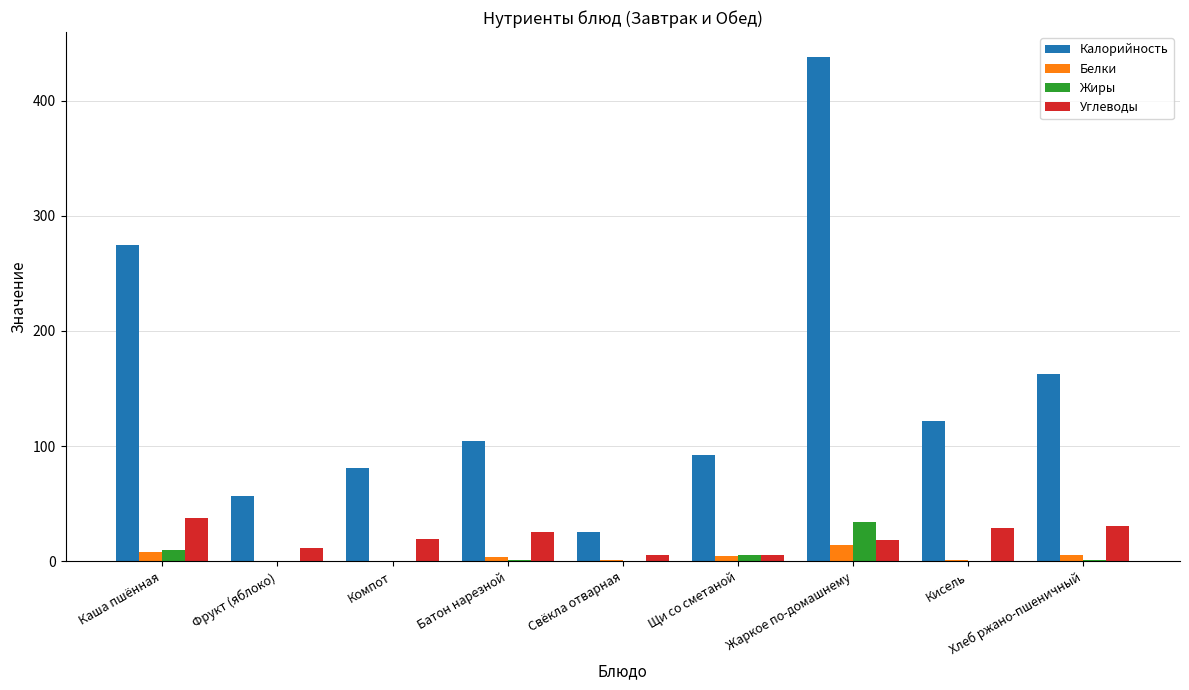

What are all the series names shown in the legend?

Калорийность, Белки, Жиры, Углеводы